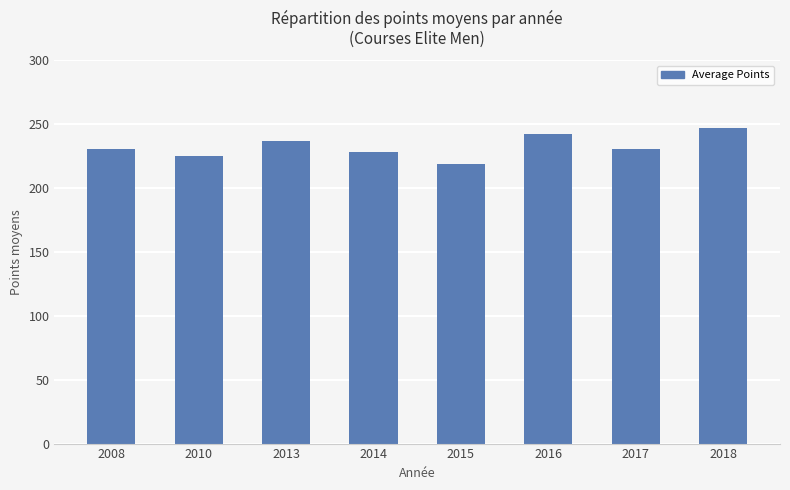

What is the ratio of the value at 2010 to the value at 2018?

0.9